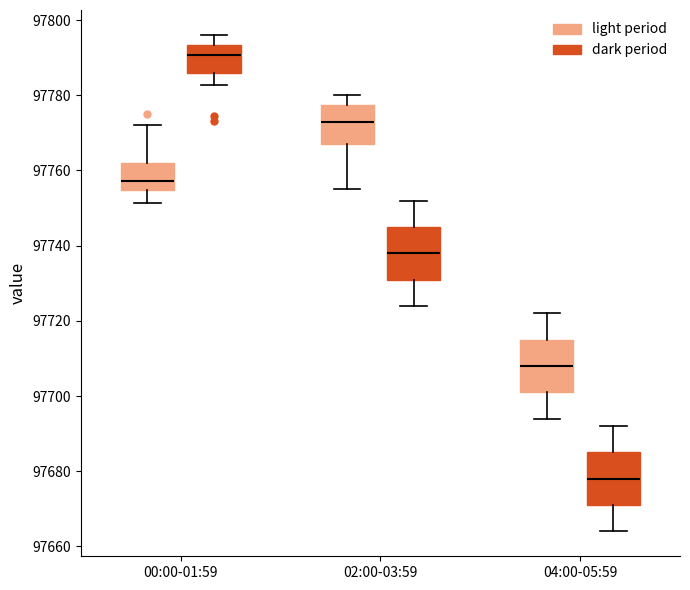

Reading left to right, read every box against the y-axis: the position of its median line, the range the box covers, and the ends of its whiskers. The values are not printed on the chart, so give them approximately, as read against the axis.

00:00-01:59 (light period): median 97758, box 97754 to 97762, whiskers 97752 to 97772
00:00-01:59 (dark period): median 97790, box 97786 to 97794, whiskers 97782 to 97796
02:00-03:59 (light period): median 97774, box 97768 to 97778, whiskers 97756 to 97780
02:00-03:59 (dark period): median 97738, box 97732 to 97746, whiskers 97724 to 97752
04:00-05:59 (light period): median 97708, box 97702 to 97716, whiskers 97694 to 97722
04:00-05:59 (dark period): median 97678, box 97672 to 97686, whiskers 97664 to 97692